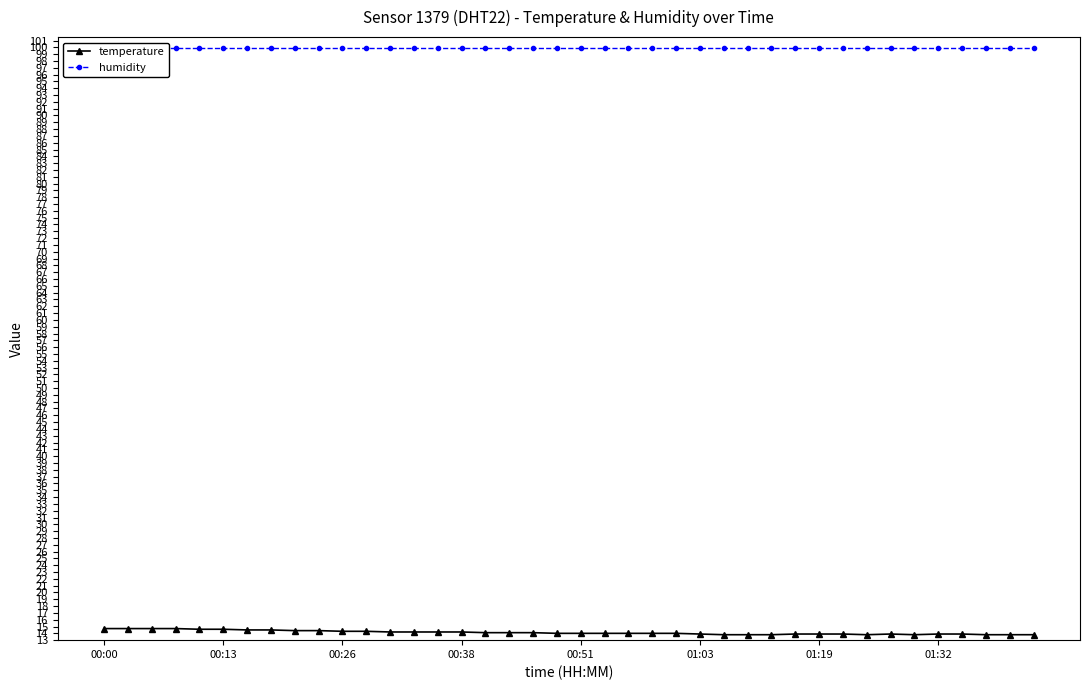

What is the lowest value of the temperature series?

13.8